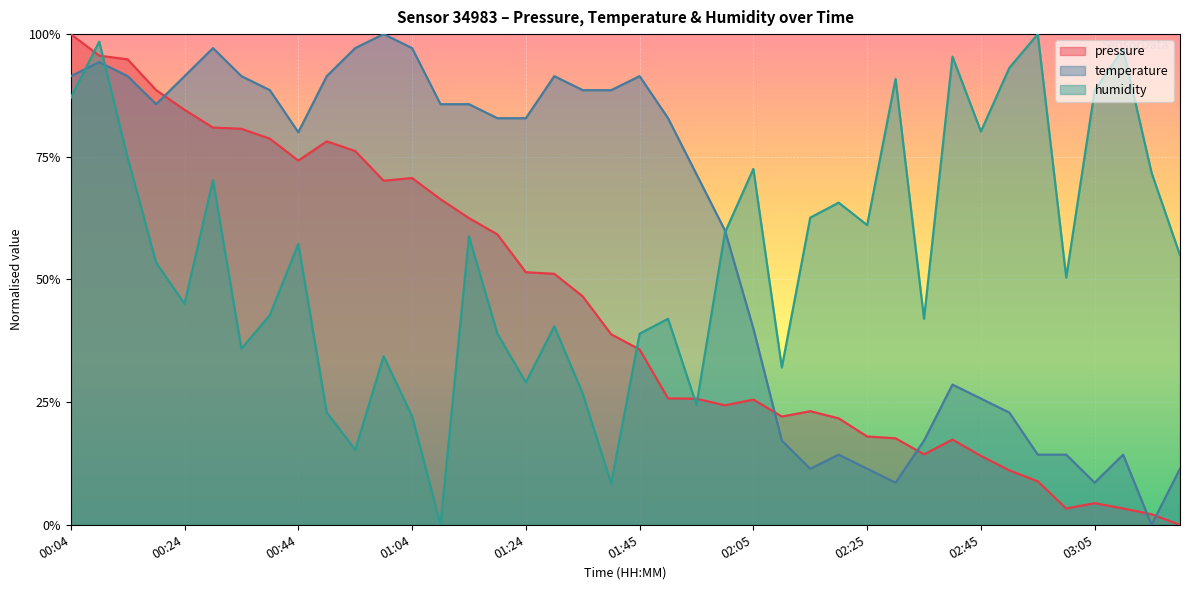

In humidity, how many points are higher than both neighbors (excluding endpoints)?

13